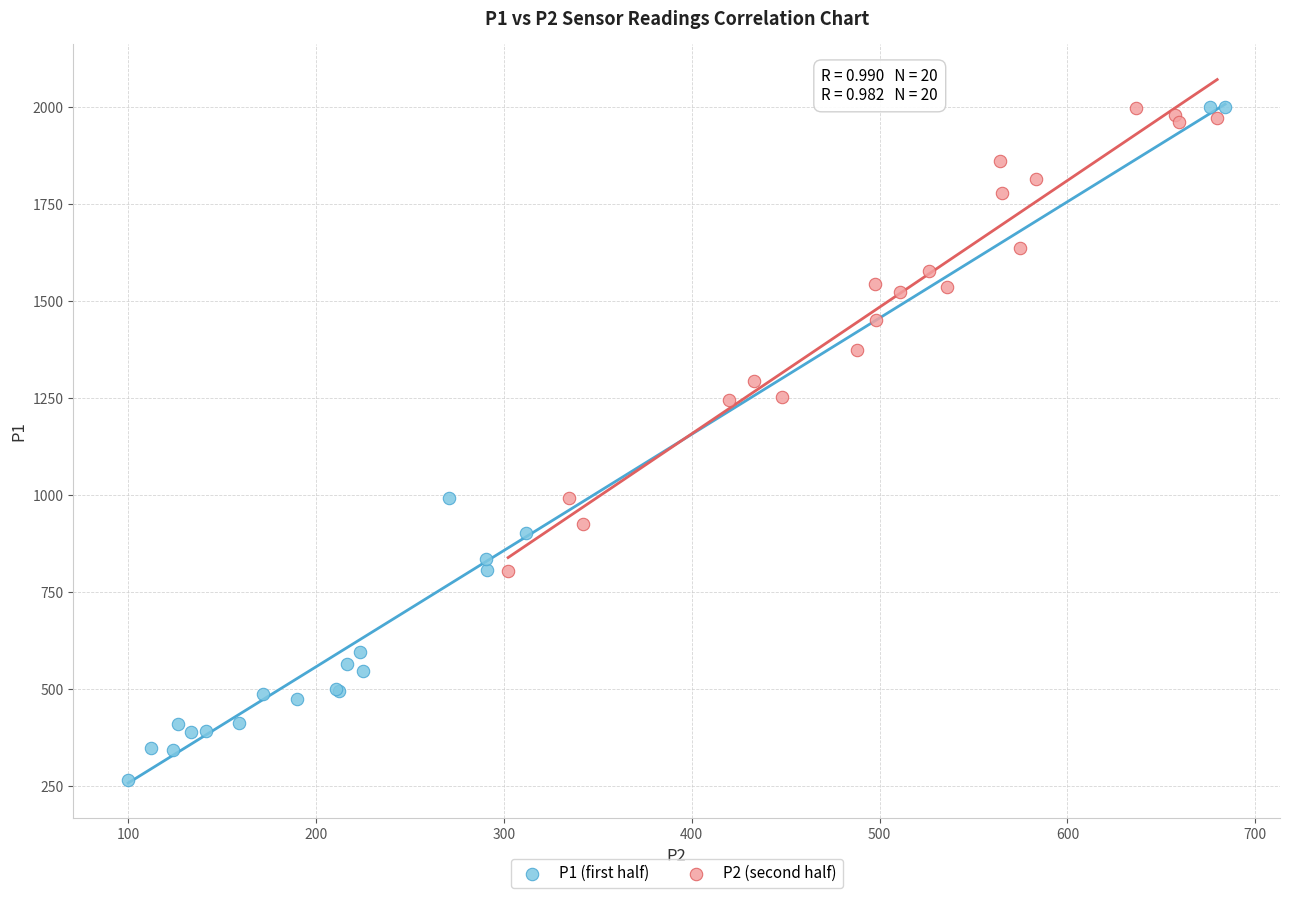

Which series contains the lowest Y value?

P1 (first half)